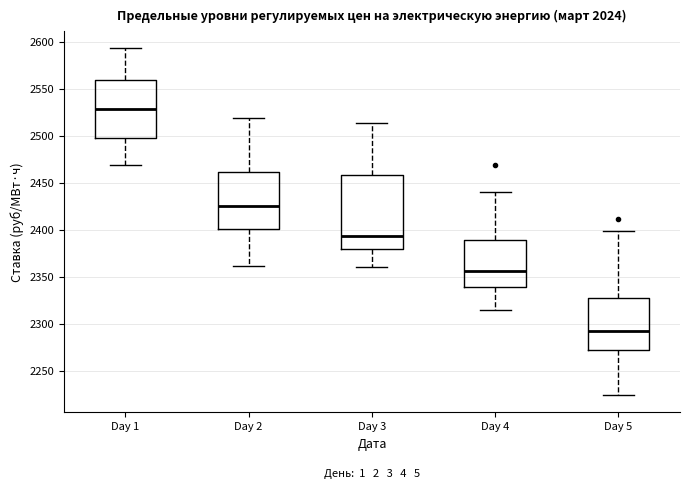

Reading left to right, read every box against the y-axis: the position of its median line, the range the box covers, and the ends of its whiskers. The values are not printed on the chart, so give them approximately, as read against the axis.

Day 1: median 2530, box 2495 to 2560, whiskers 2470 to 2595
Day 2: median 2425, box 2400 to 2460, whiskers 2360 to 2520
Day 3: median 2395, box 2380 to 2460, whiskers 2360 to 2515
Day 4: median 2355, box 2340 to 2390, whiskers 2315 to 2440
Day 5: median 2295, box 2270 to 2330, whiskers 2225 to 2400